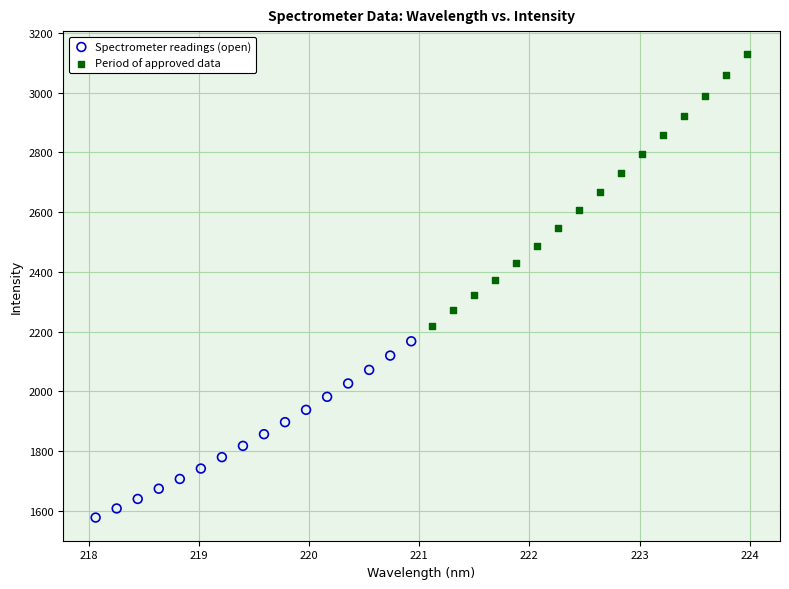

What are all the series names shown in the legend?

Spectrometer readings (open), Period of approved data